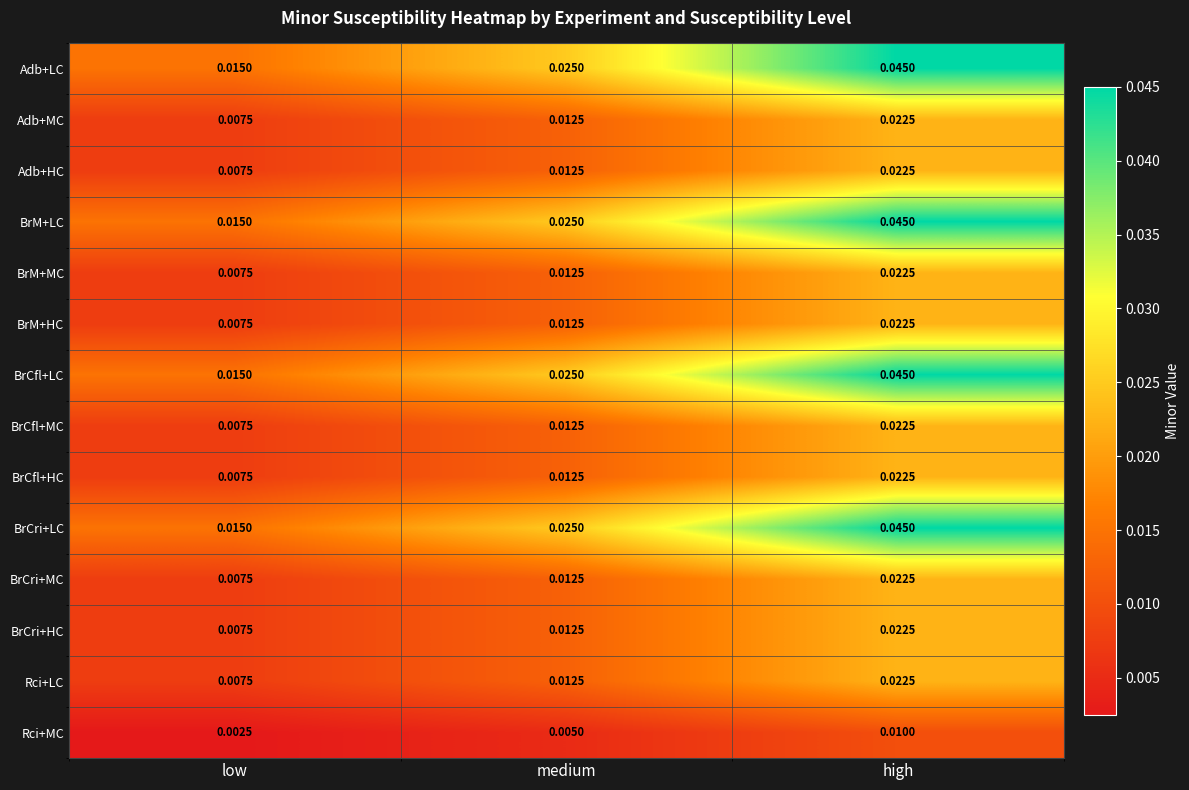

Is the value of BrM+HC at high greater than the value of BrCri+MC at medium?

Yes